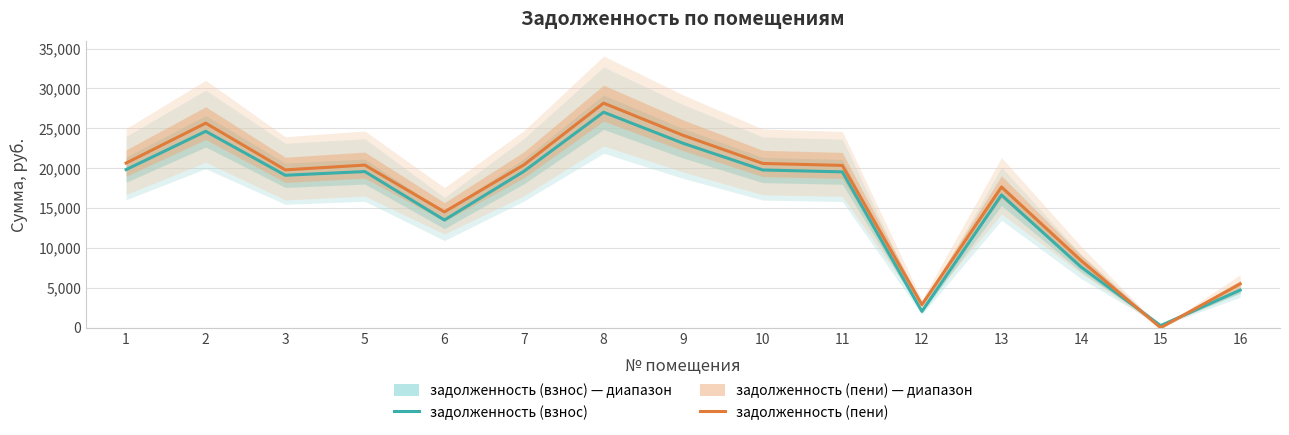

Reading left to right, transcribe all the data shown in this chart.

задолженность (взнос): 19824.1	24627.0	19114.1	19580.9	13501.5	19620.0	27020.0	23119.7	19777.0	19541.6	2054.2	16643.4	7613.3	269.8	4719.4
задолженность (пени): 20645.1	25646.8	19790.8	20390.2	14521.4	20431.2	28158.8	24120.1	20596.0	20348.9	2890.7	17641.8	8426.4	0.0	5501.3